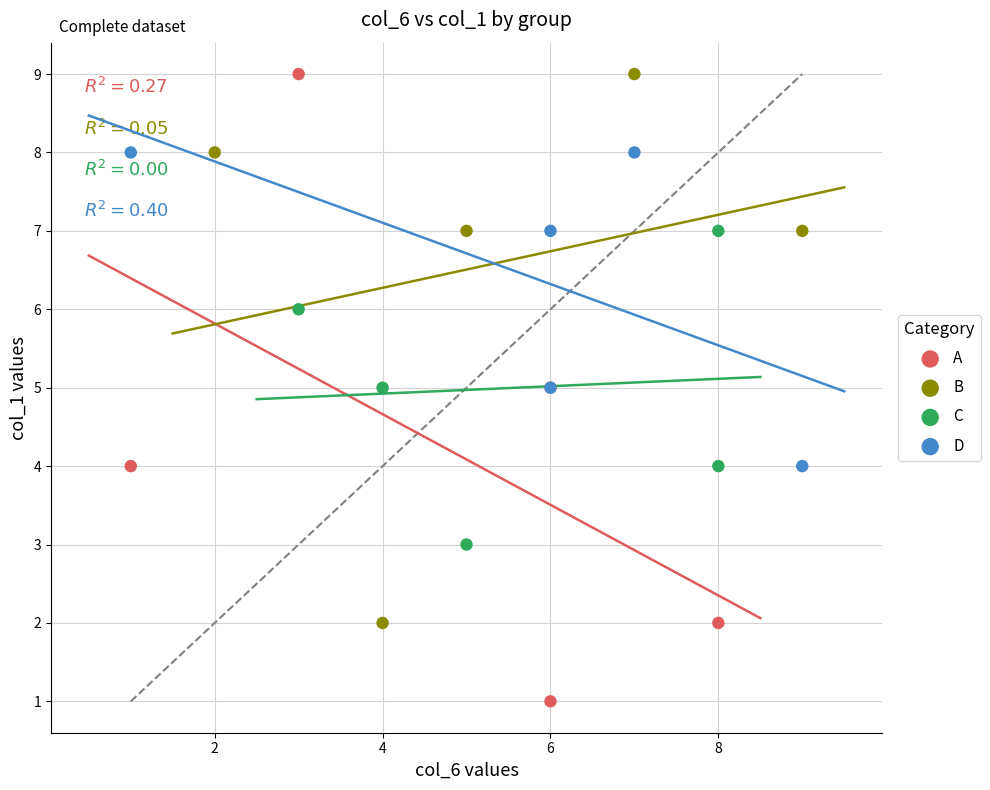

Which series contains the lowest Y value?

A